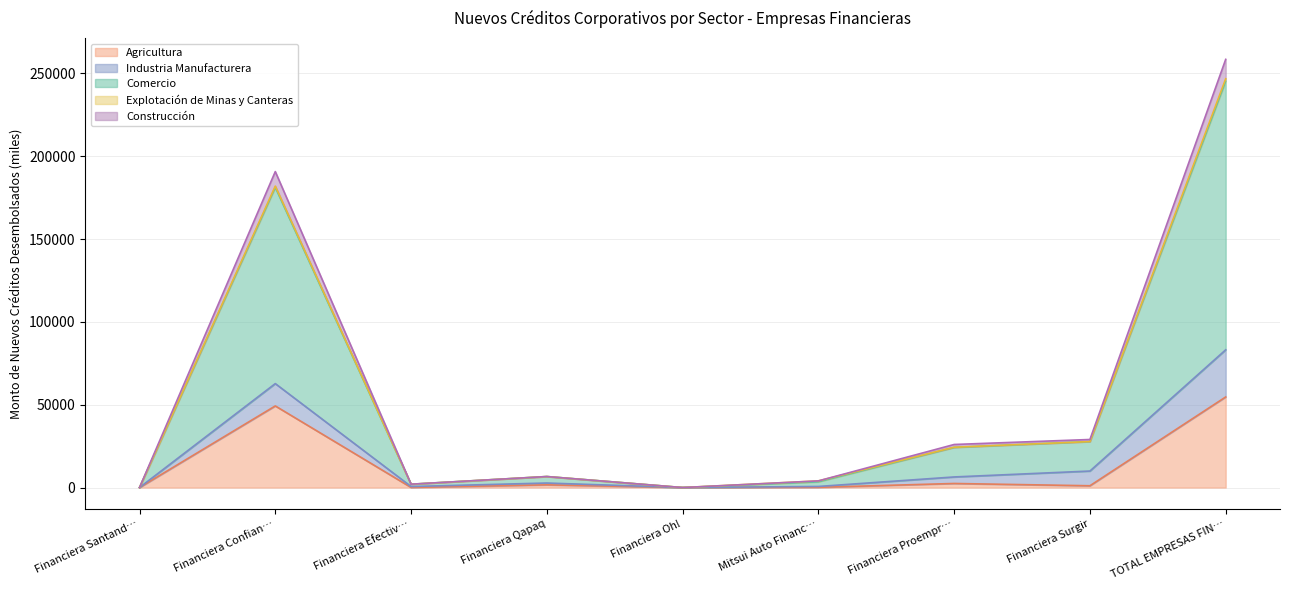

True or false: Comercio has more than 0 points higher than both neighbors.

True